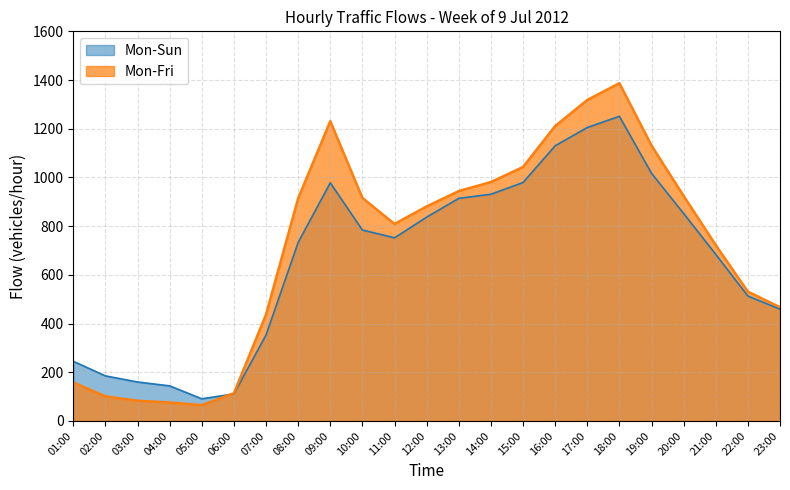

How many interior local peaks does the Mon-Fri series have?

2